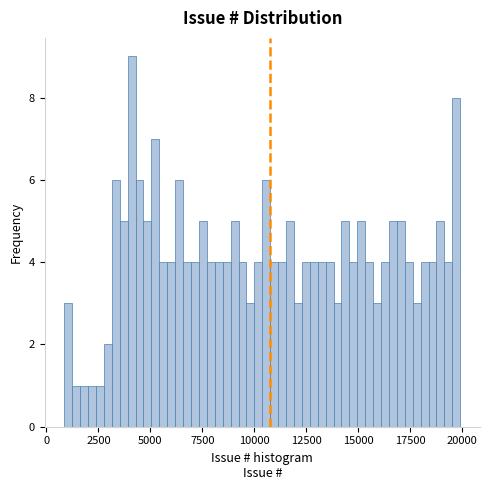

Read against the x-axis, roughly where is the centre of the tallest bar?

4000